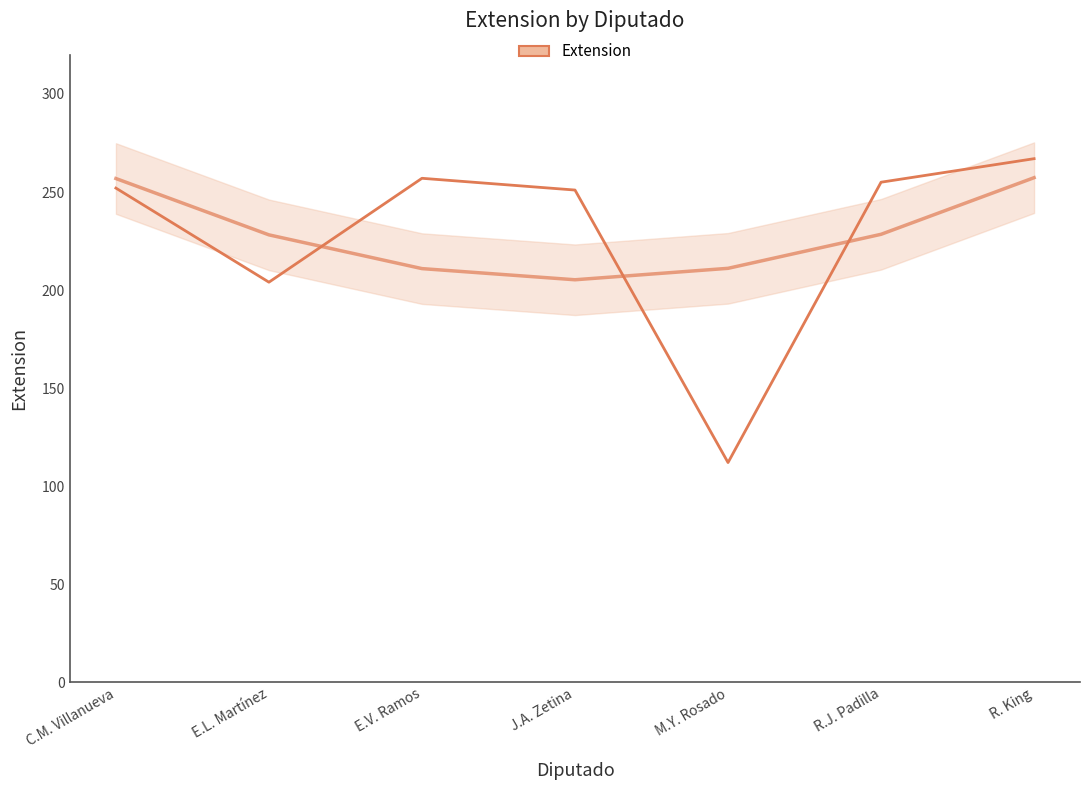

How many points are higher than both their immediate neighbors (excluding endpoints)?

1